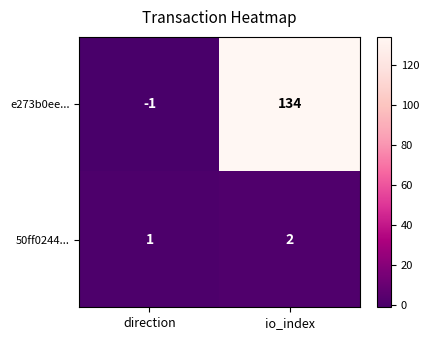

Which series has the widest spread of values?

e273b0ee...